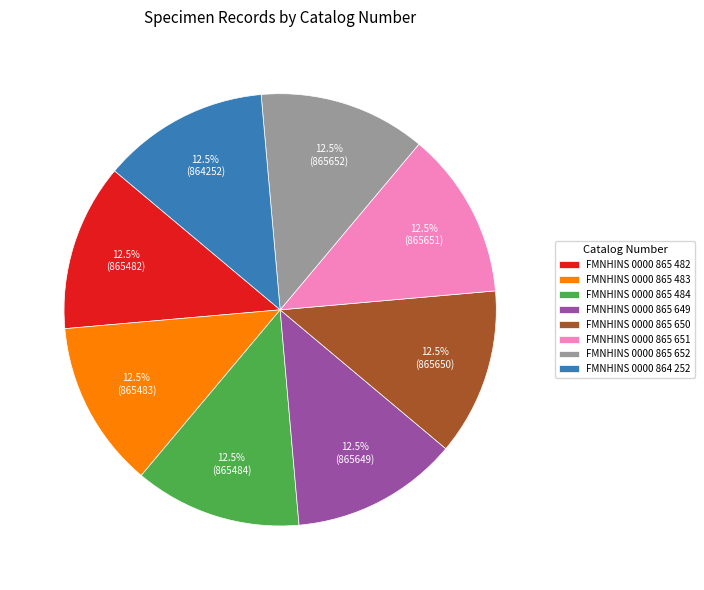

What is the total percentage of FMNHINS 0000 865 484 and FMNHINS 0000 865 649?

25.0%